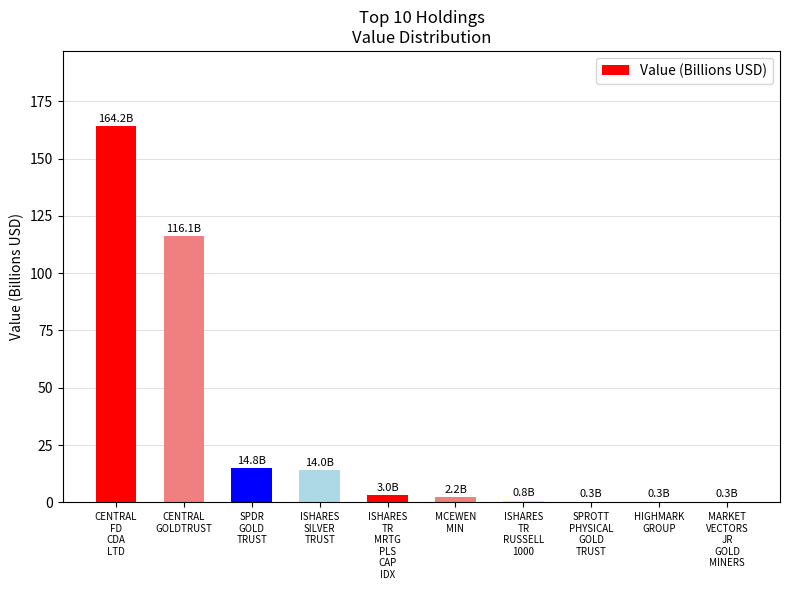

List the labels in order of value, smallest first.

MARKET
VECTORS
JR
GOLD
MINERS, HIGHMARK
GROUP, SPROTT
PHYSICAL
GOLD
TRUST, ISHARES
TR
RUSSELL
1000, MCEWEN
MIN, ISHARES
TR
MRTG
PLS
CAP
IDX, ISHARES
SILVER
TRUST, SPDR
GOLD
TRUST, CENTRAL
GOLDTRUST, CENTRAL
FD
CDA
LTD